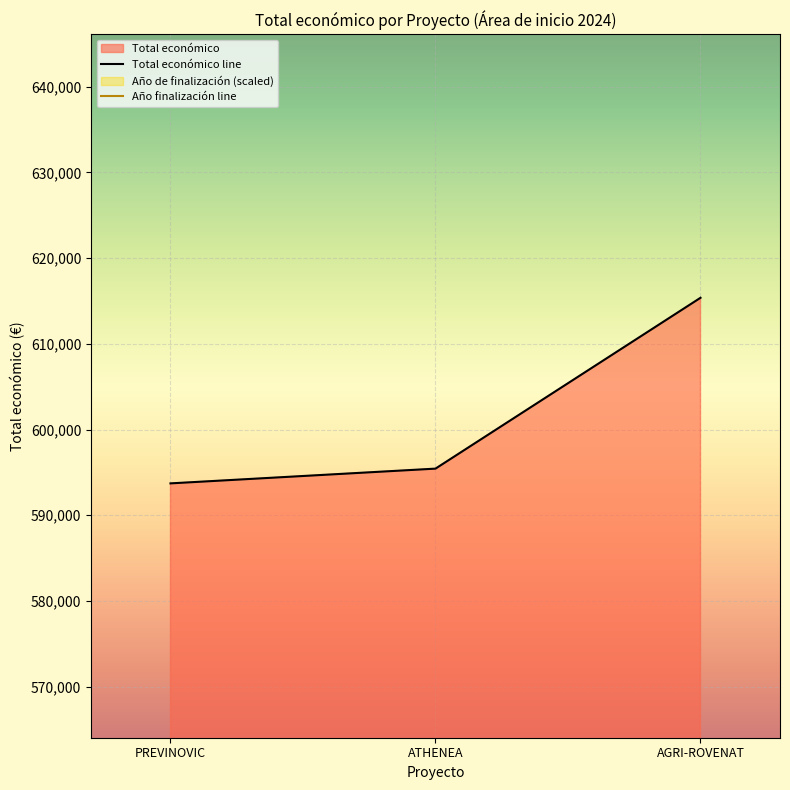

What value does the Total económico line series have at PREVINOVIC?

593715